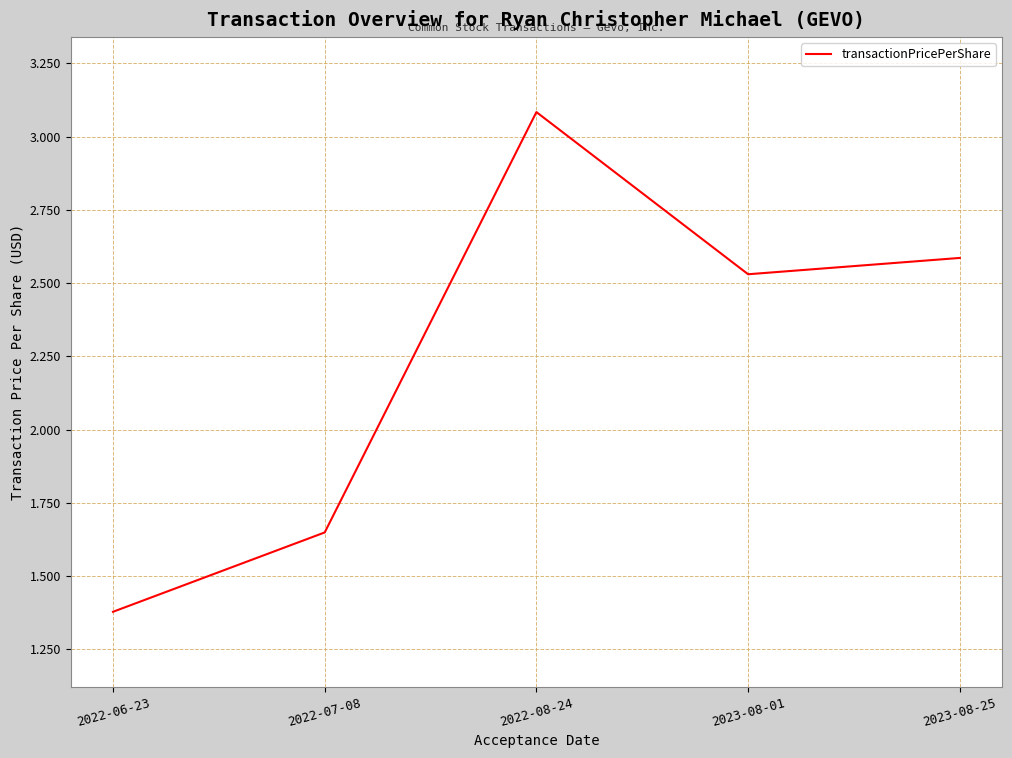

How many lines are shown in the chart?

1